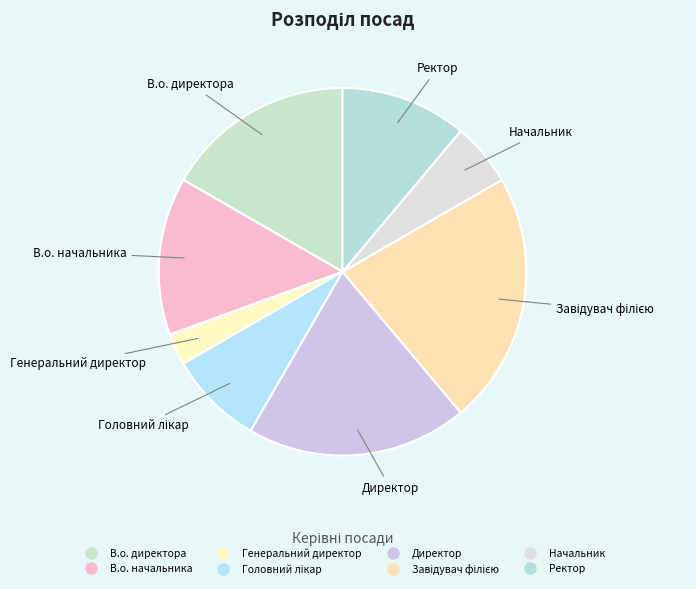

Count the number of slices in the pie.

8